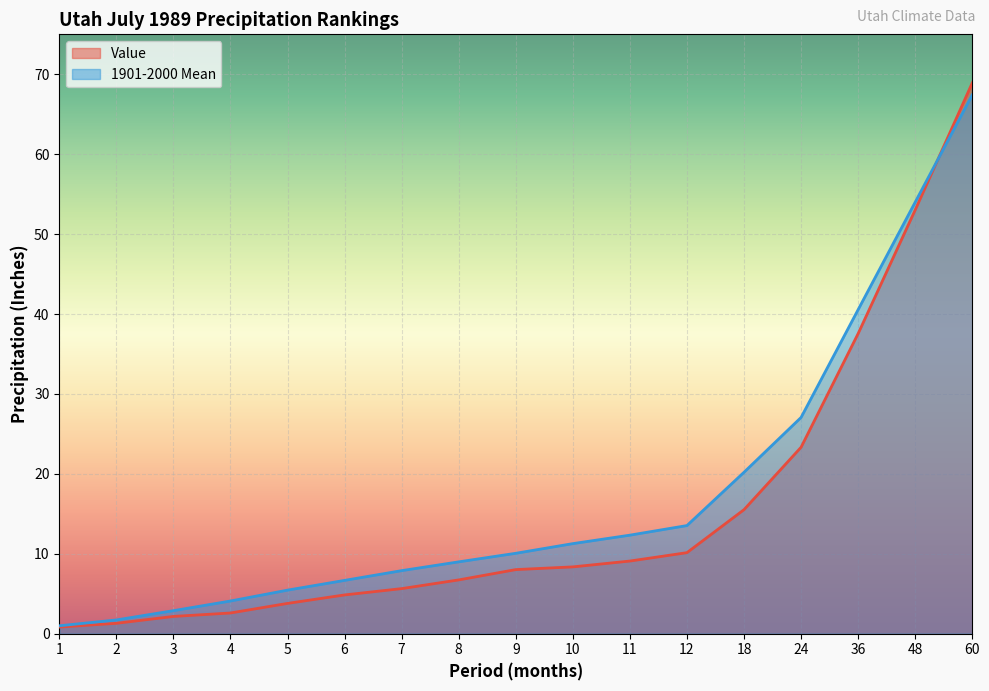

How many data points in 1901-2000 Mean are above 10?

9